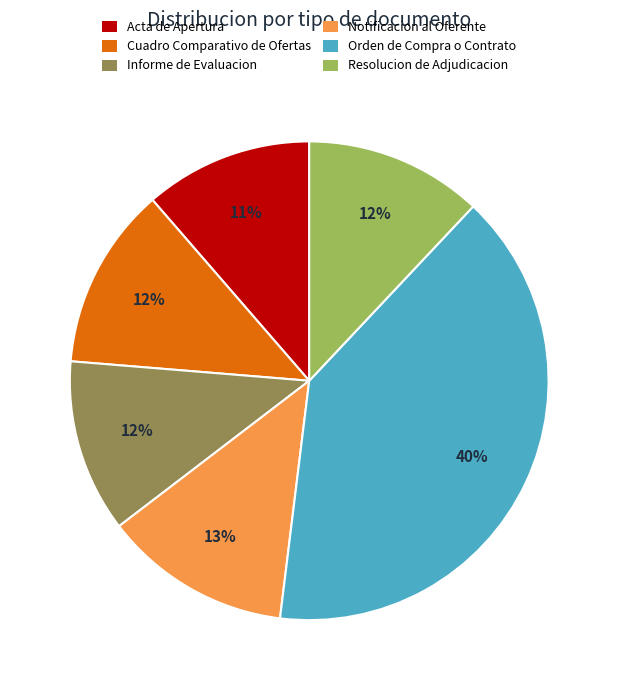

Which has a higher value, Orden de Compra o Contrato or Informe de Evaluacion?

Orden de Compra o Contrato